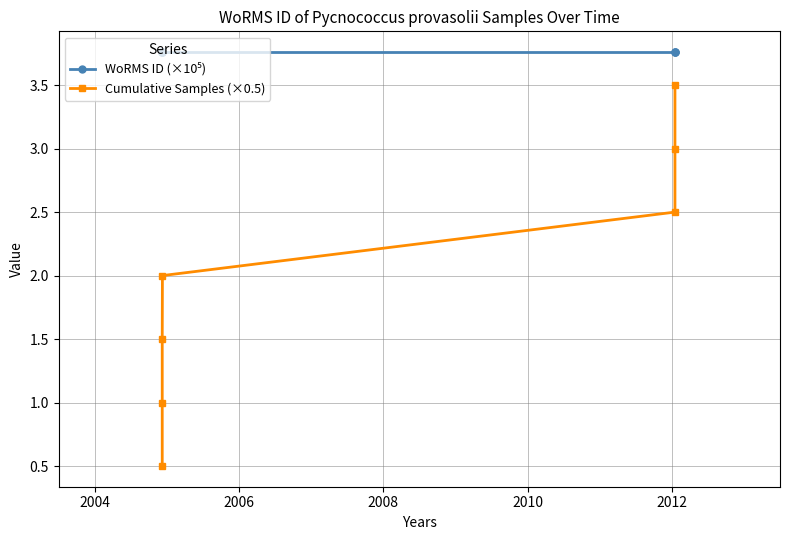

True or false: WoRMS ID (×10⁵) has a value of 3.8 at 2006.

True